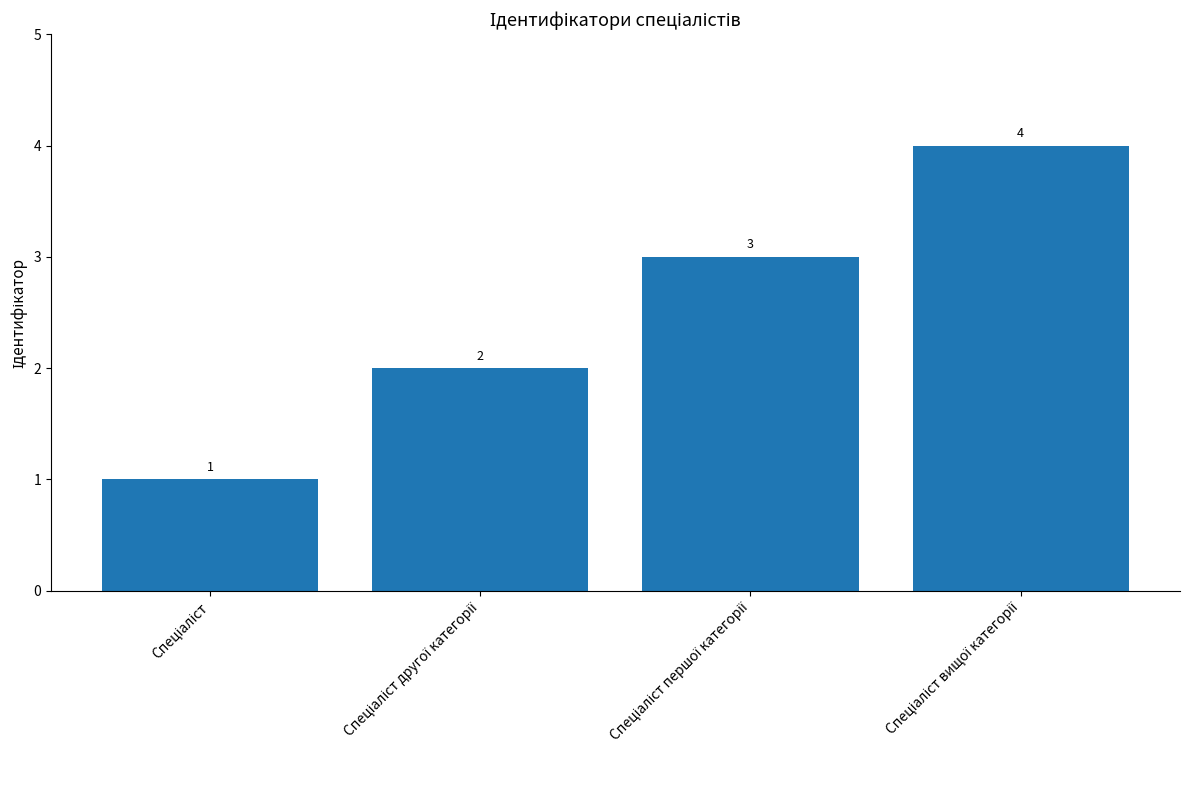

What is the difference between the maximum and second lowest values?

2